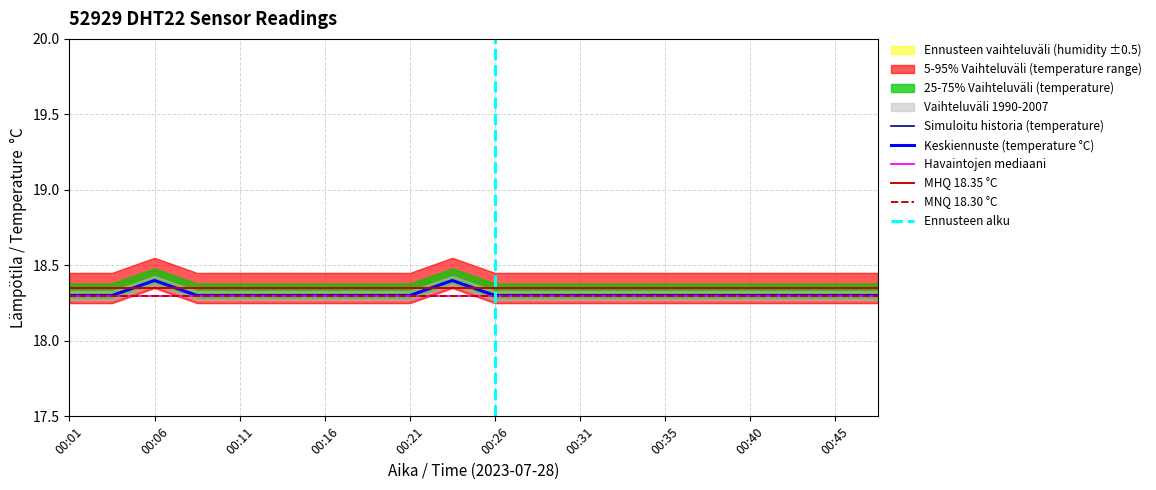

What is the minimum value shown in the chart?

18.3